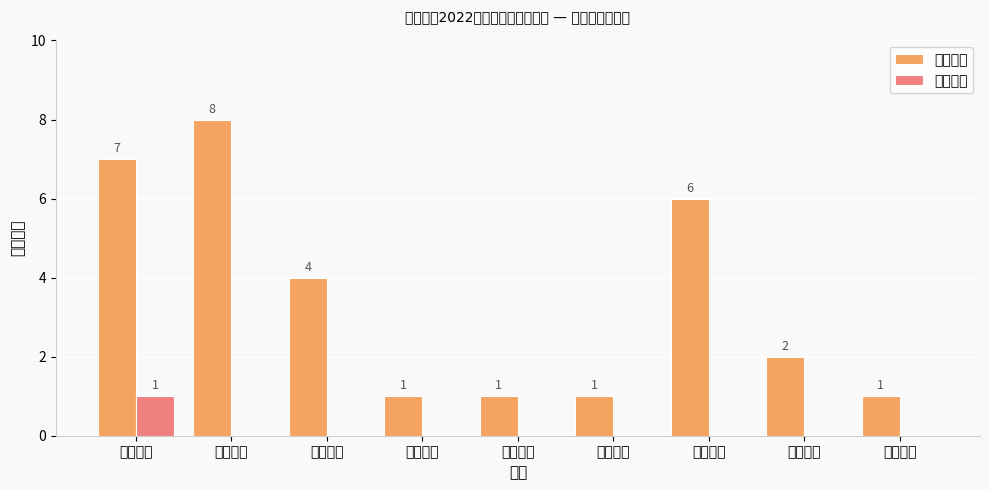

What is the sum of the 申请人数 values at 龙泉社区 and 金泉社区?

9